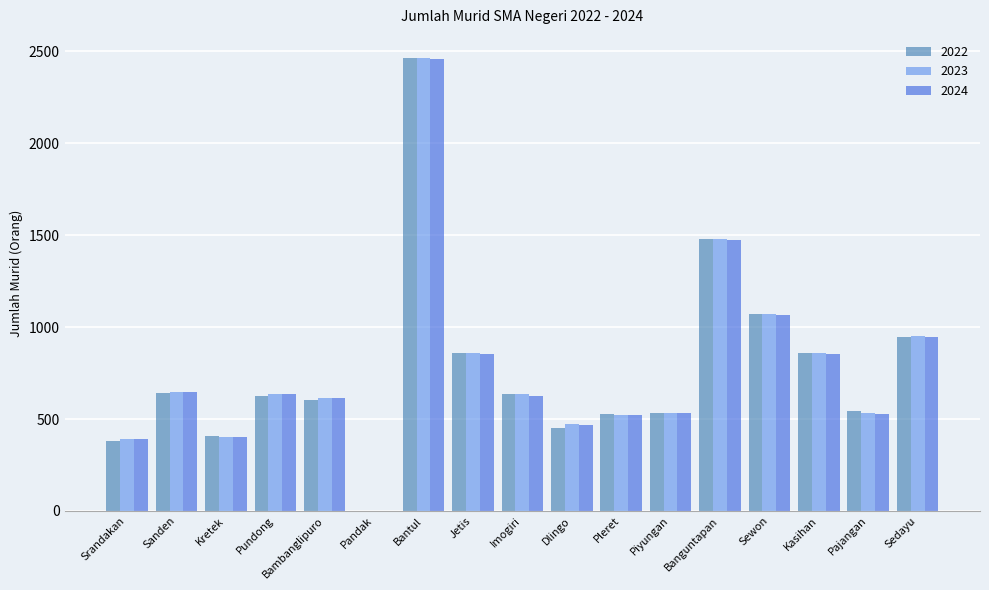

What is the sum of the 2023 values at Kasihan and Sewon?

1929